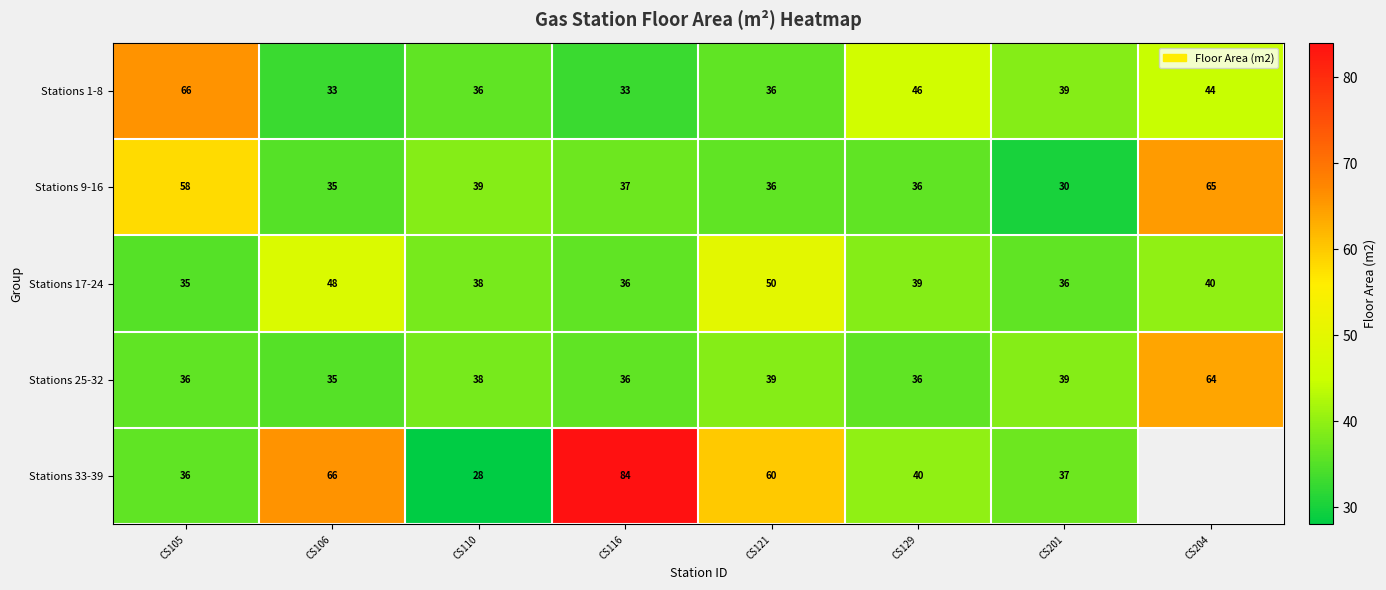

Count the number of categories in the chart.

8